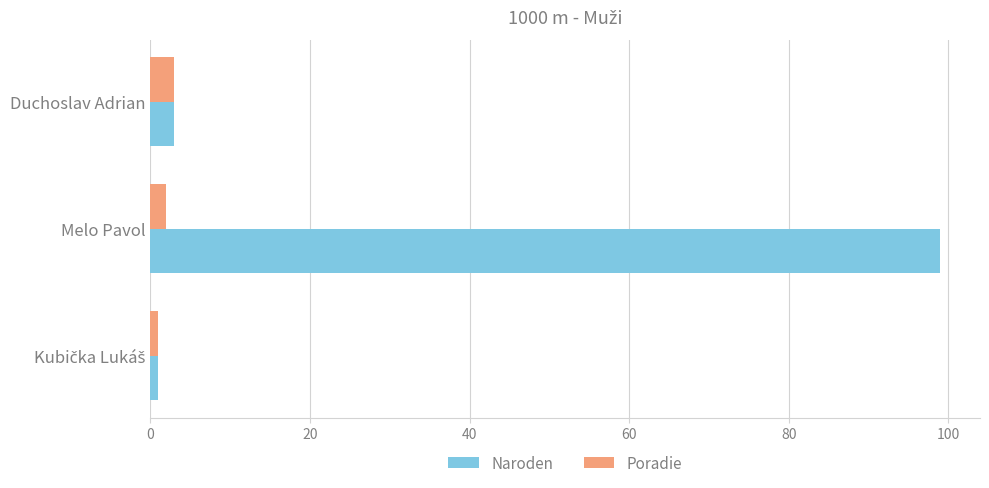

Which series has the largest range (max minus min)?

Naroden